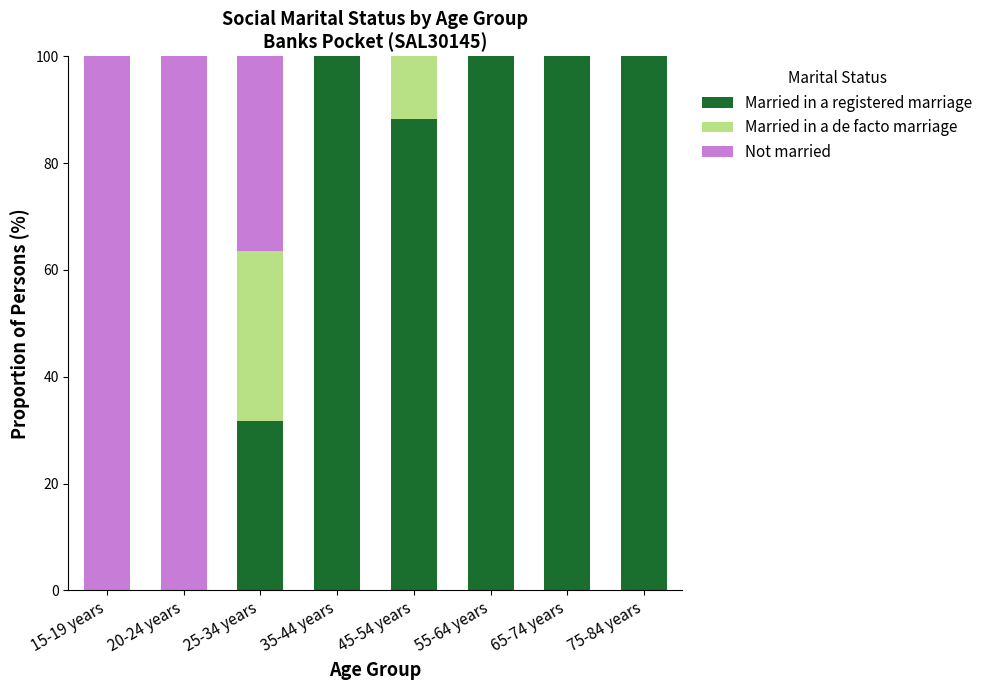

The Married in a registered marriage series shows 100.0 at 35-44 years. True or false?

True